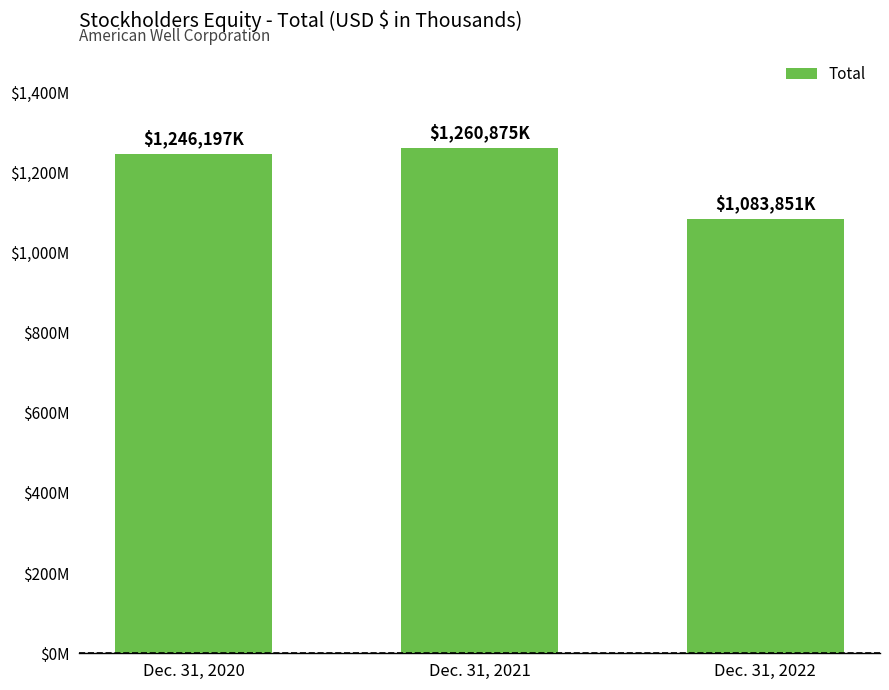

What is the minimum value shown in the chart?

1083851